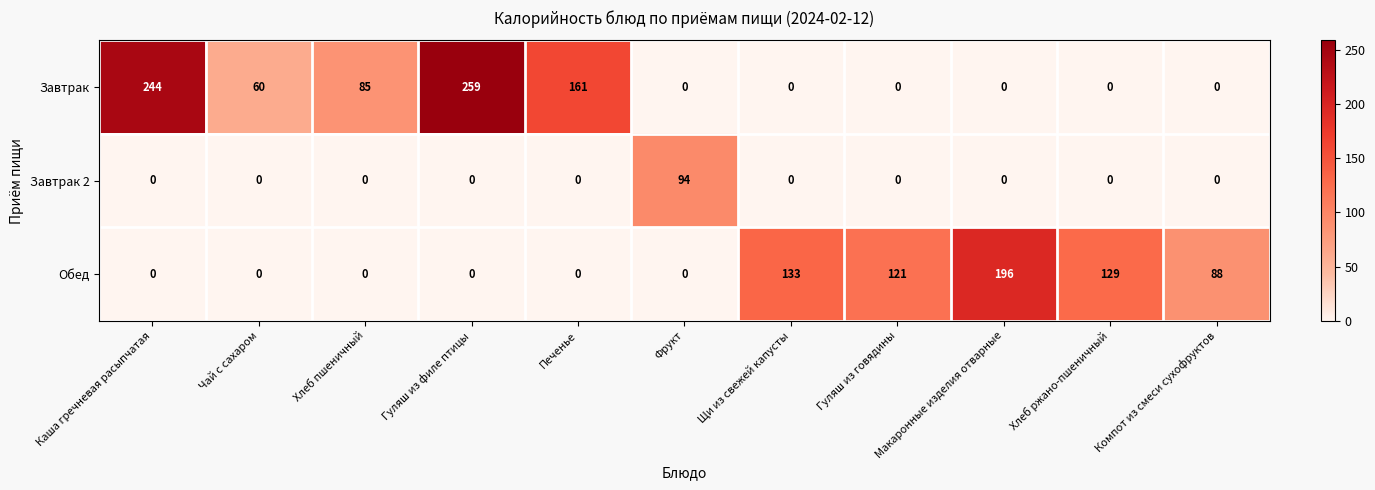

What is the spread (max minus min) of values at Хлеб ржано-пшеничный?

129